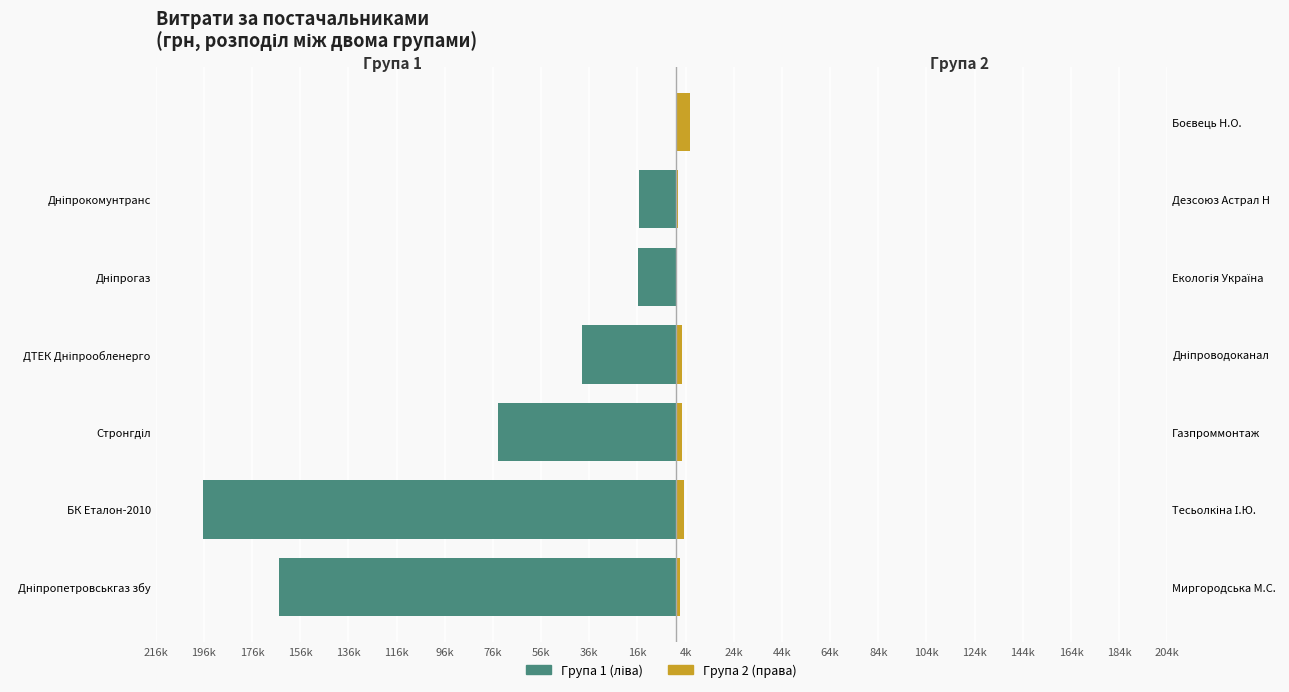

How many groups of bars are there?

7